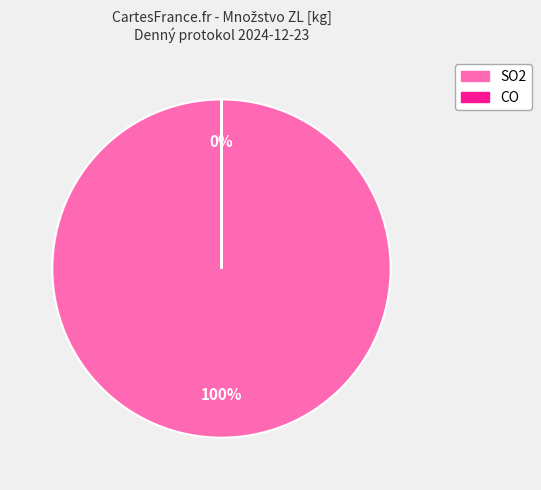

What percentage is the SO2 slice, to the nearest percent?

100%